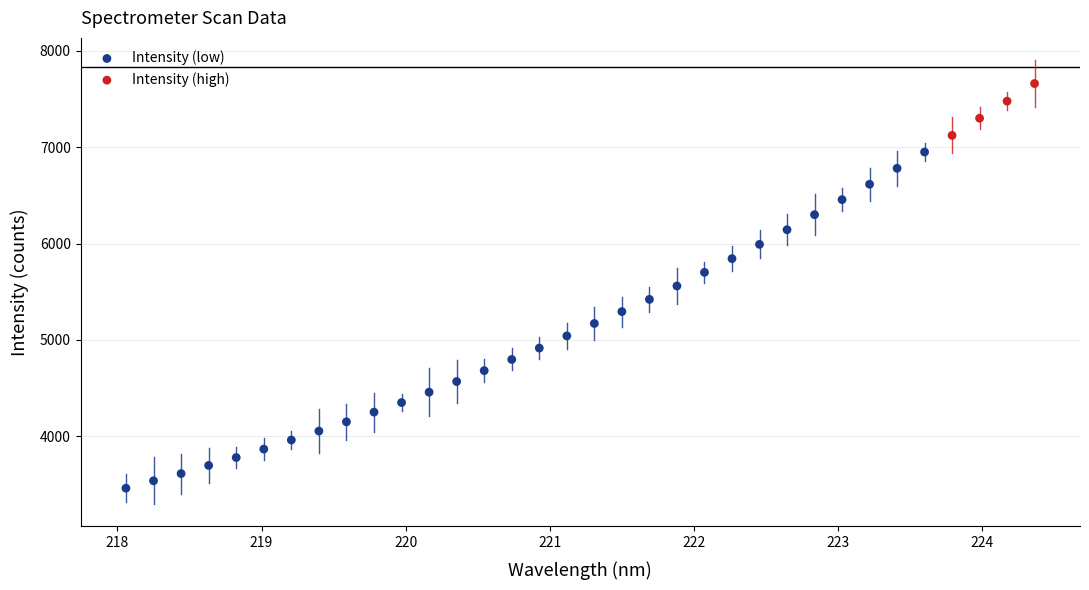

Which series contains the highest Y value?

Intensity (high)